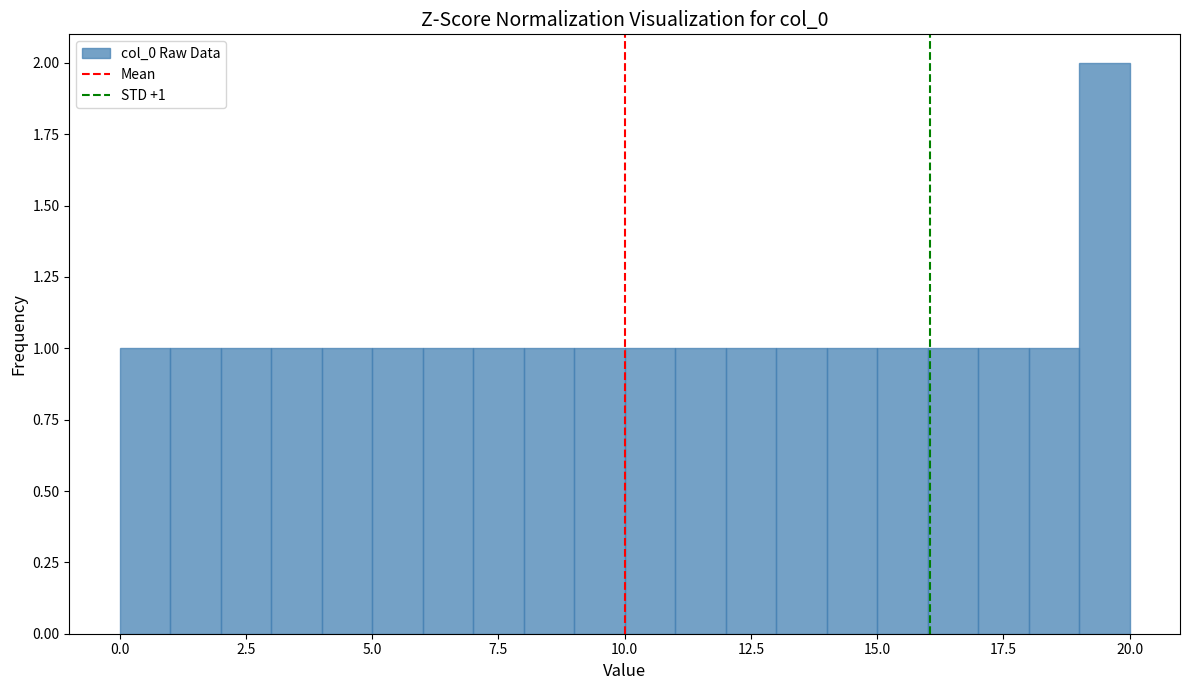

Read against the x-axis, roughly where is the centre of the tallest bar?

19.5